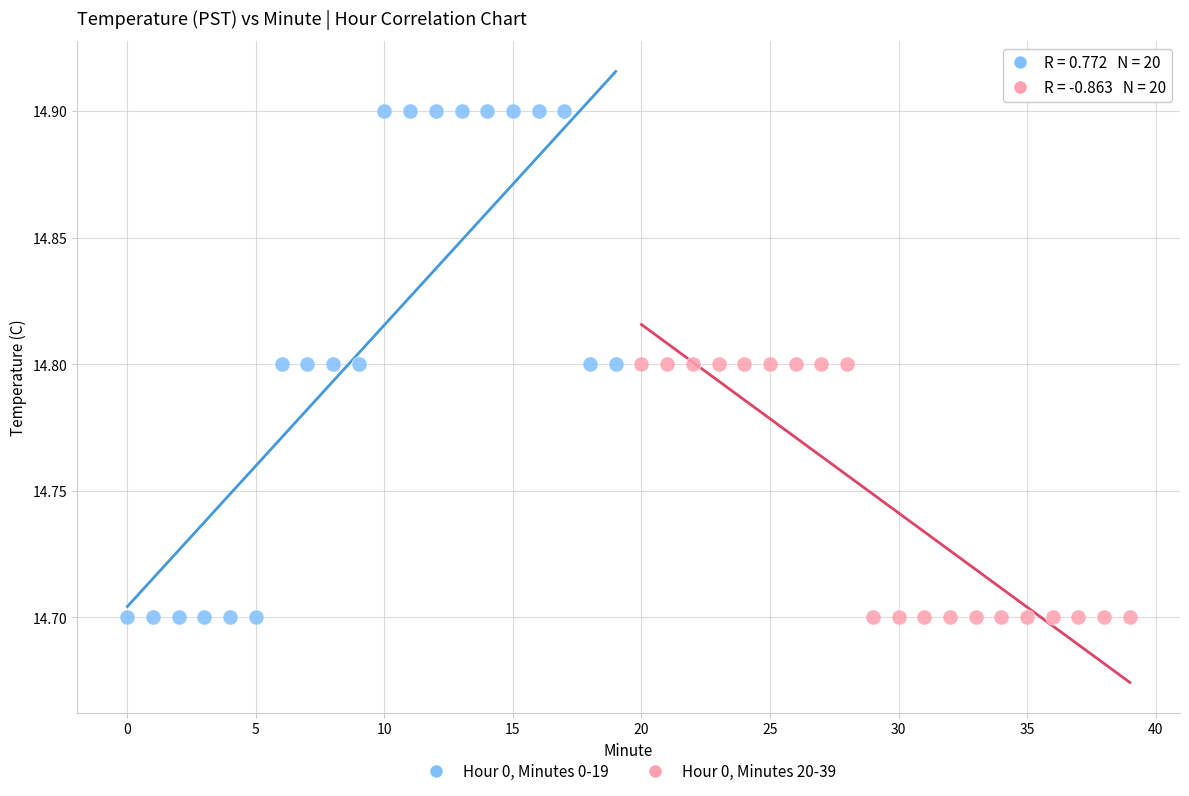

Which series has the widest spread of Y values?

Hour 0, Minutes 0-19